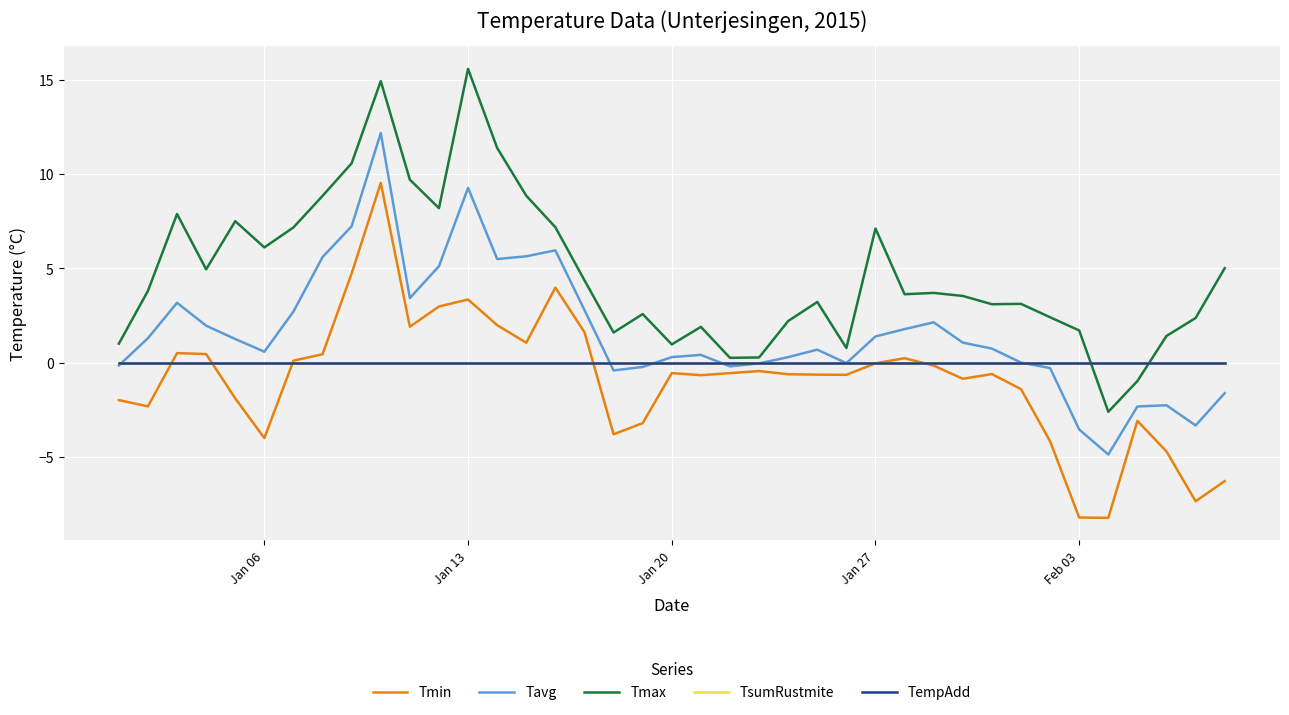

At which label is TsumRustmite closest to 0?

Jan 06